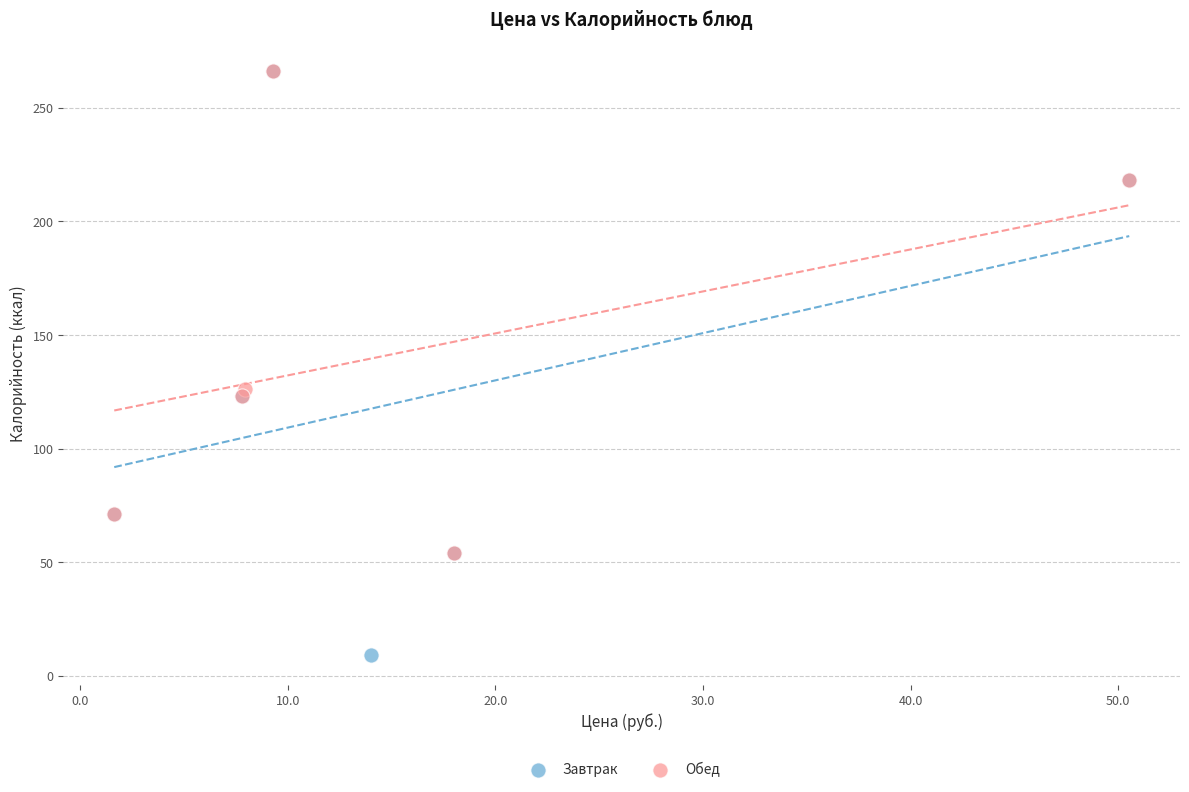

Which series reaches the minimum Y coordinate?

Завтрак